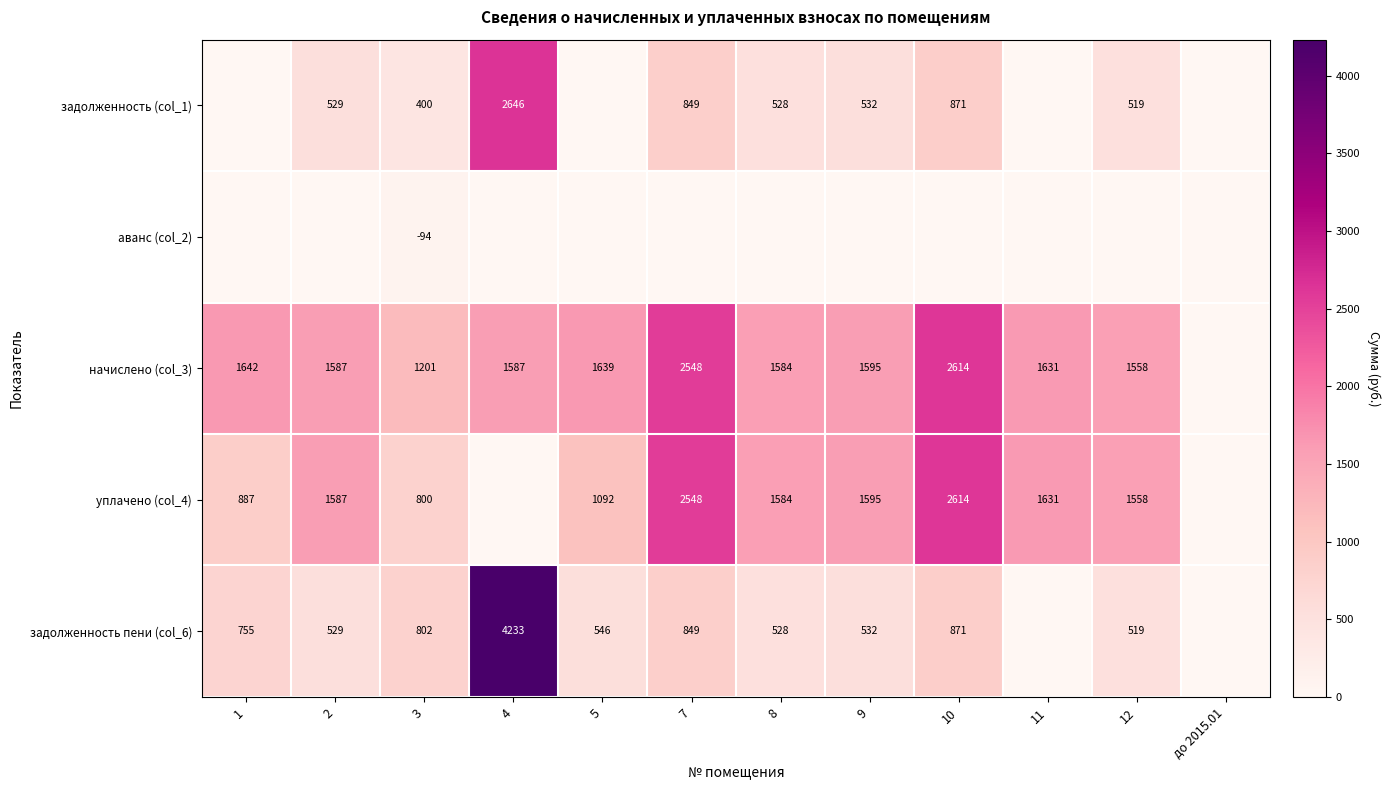

How many distinct data groups are displayed?

5